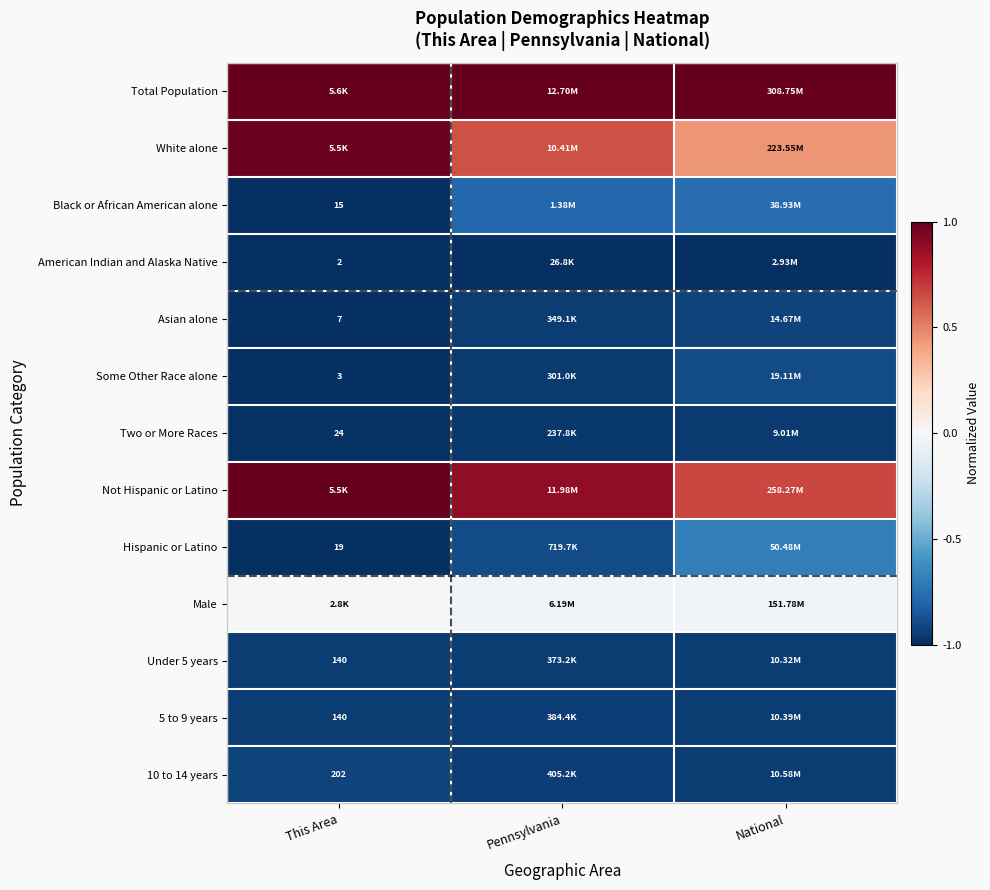

What is the difference between the maximum and minimum values in the Not Hispanic or Latino series?

0.3